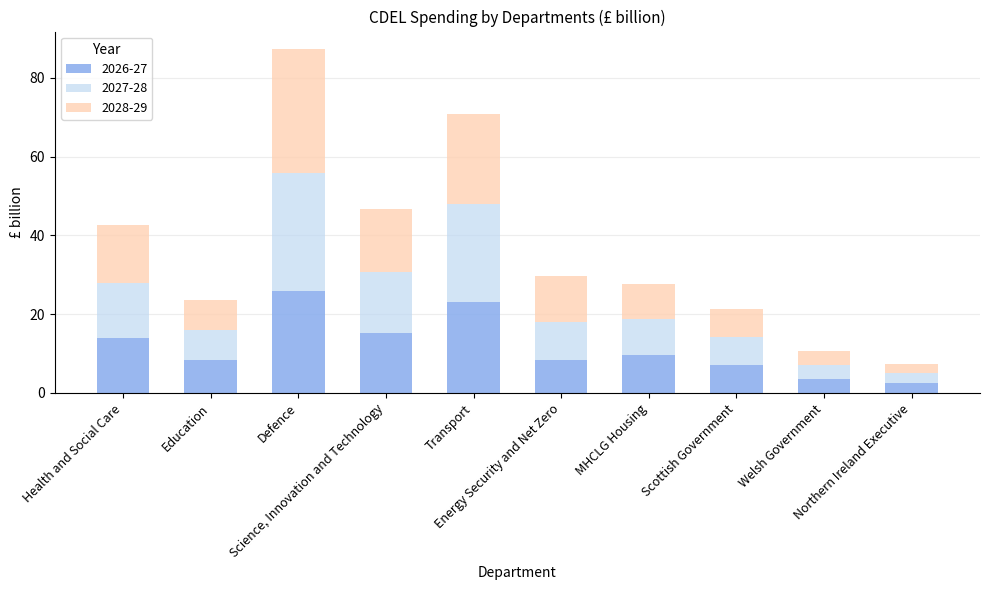

At which label does 2026-27 reach its minimum?

Northern Ireland Executive